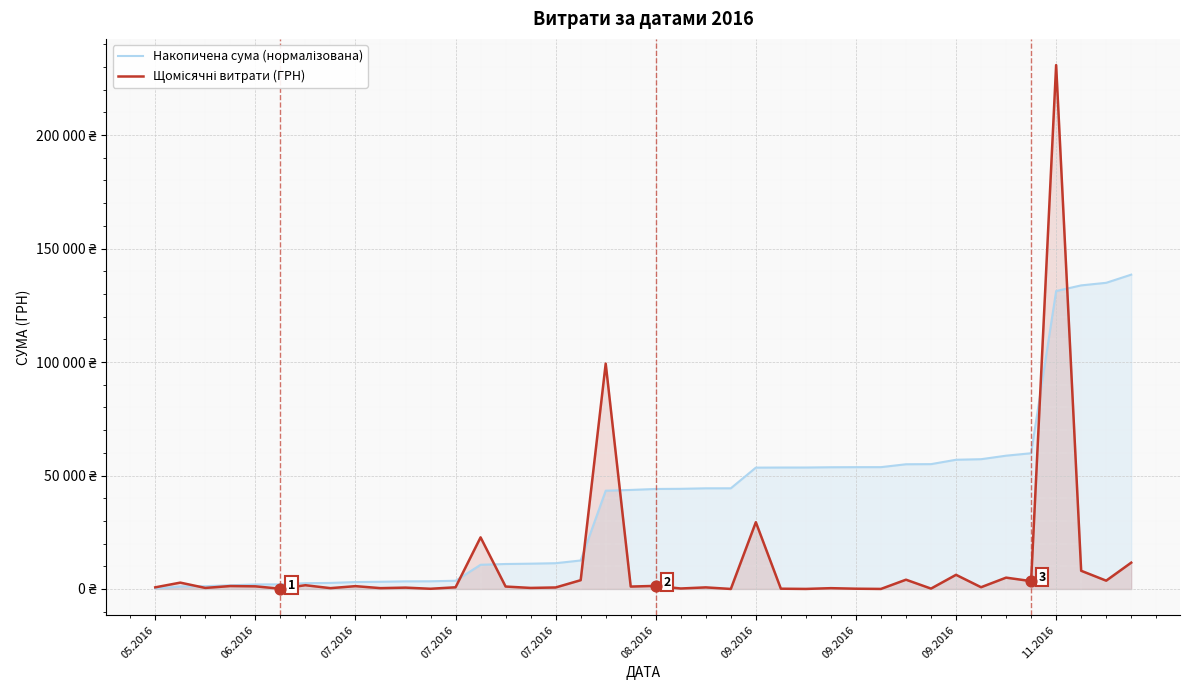

Which series has the widest spread of Y values?

Щомісячні витрати (ГРН)